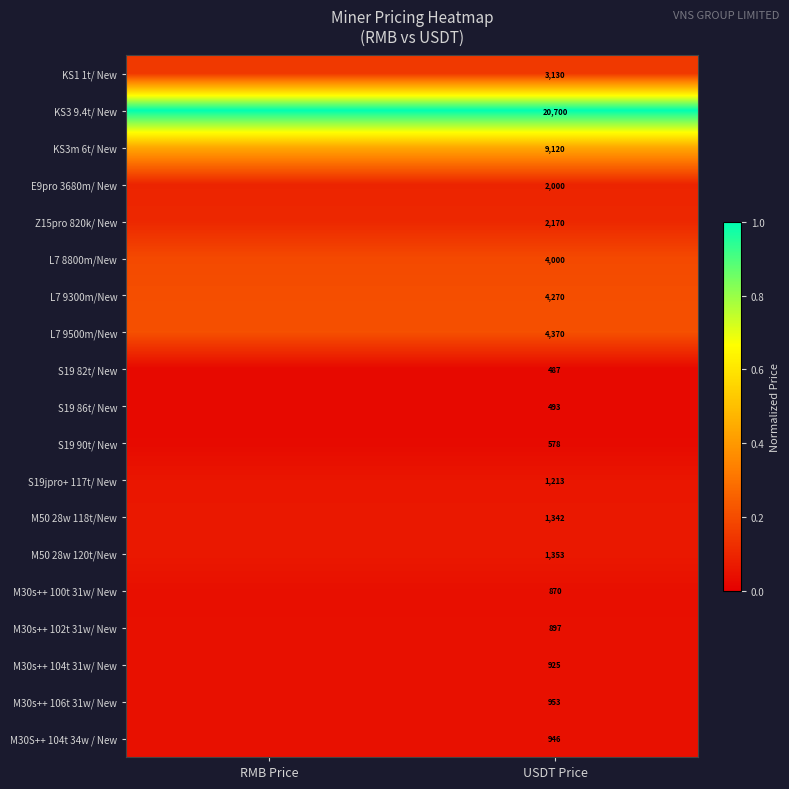

Rank the categories by S19 82t/ New value from lowest to highest.

USDT Price, RMB Price